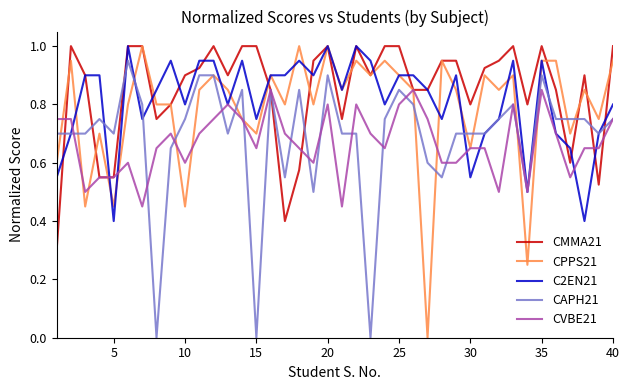

True or false: CVBE21 has a value of 0.6 at 10.

True